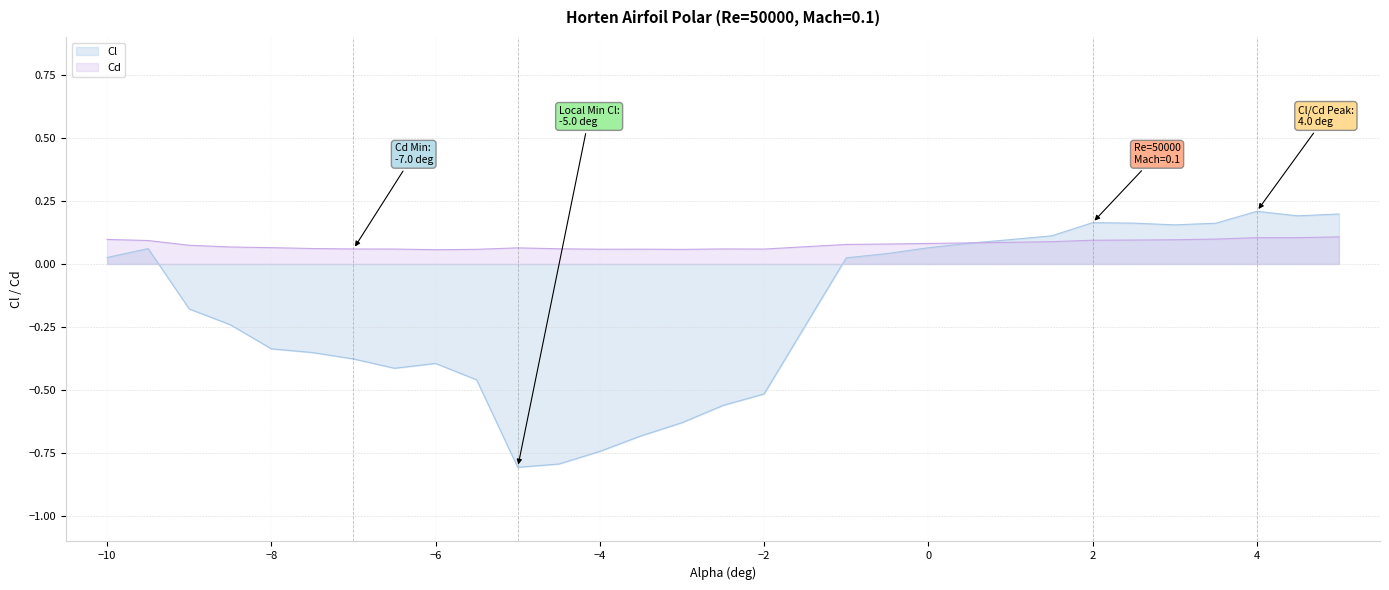

At which category does Cd reach its first local peak?

-5